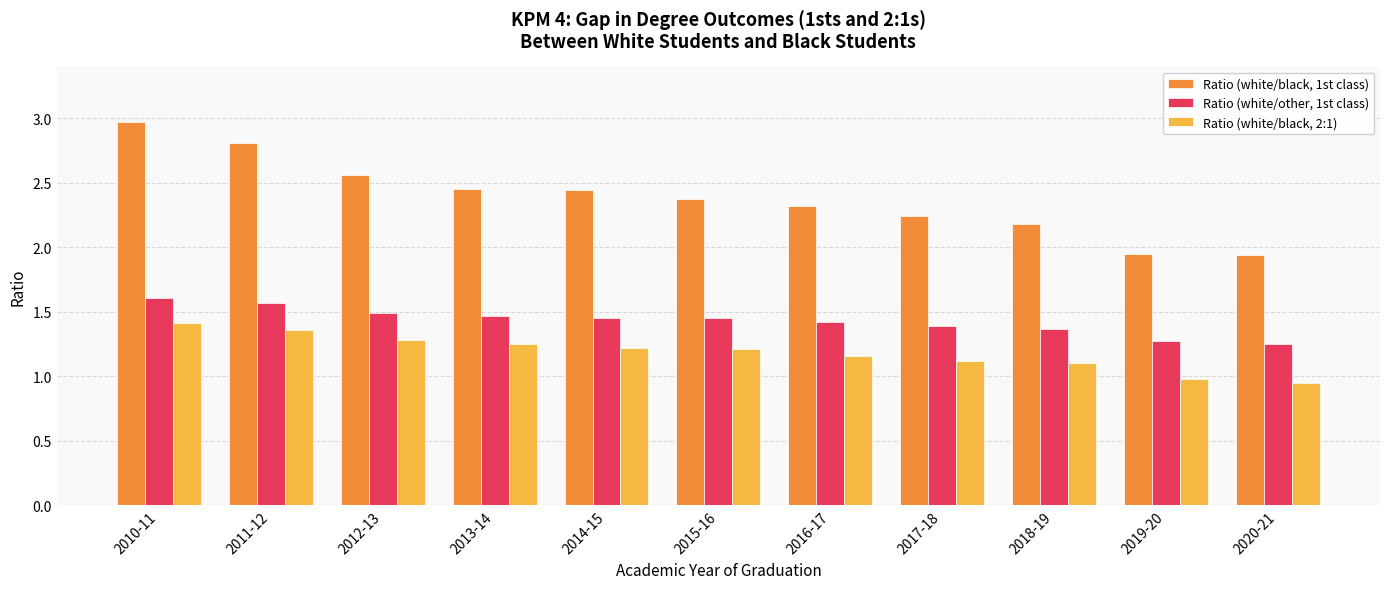

How many groups of bars are there?

11